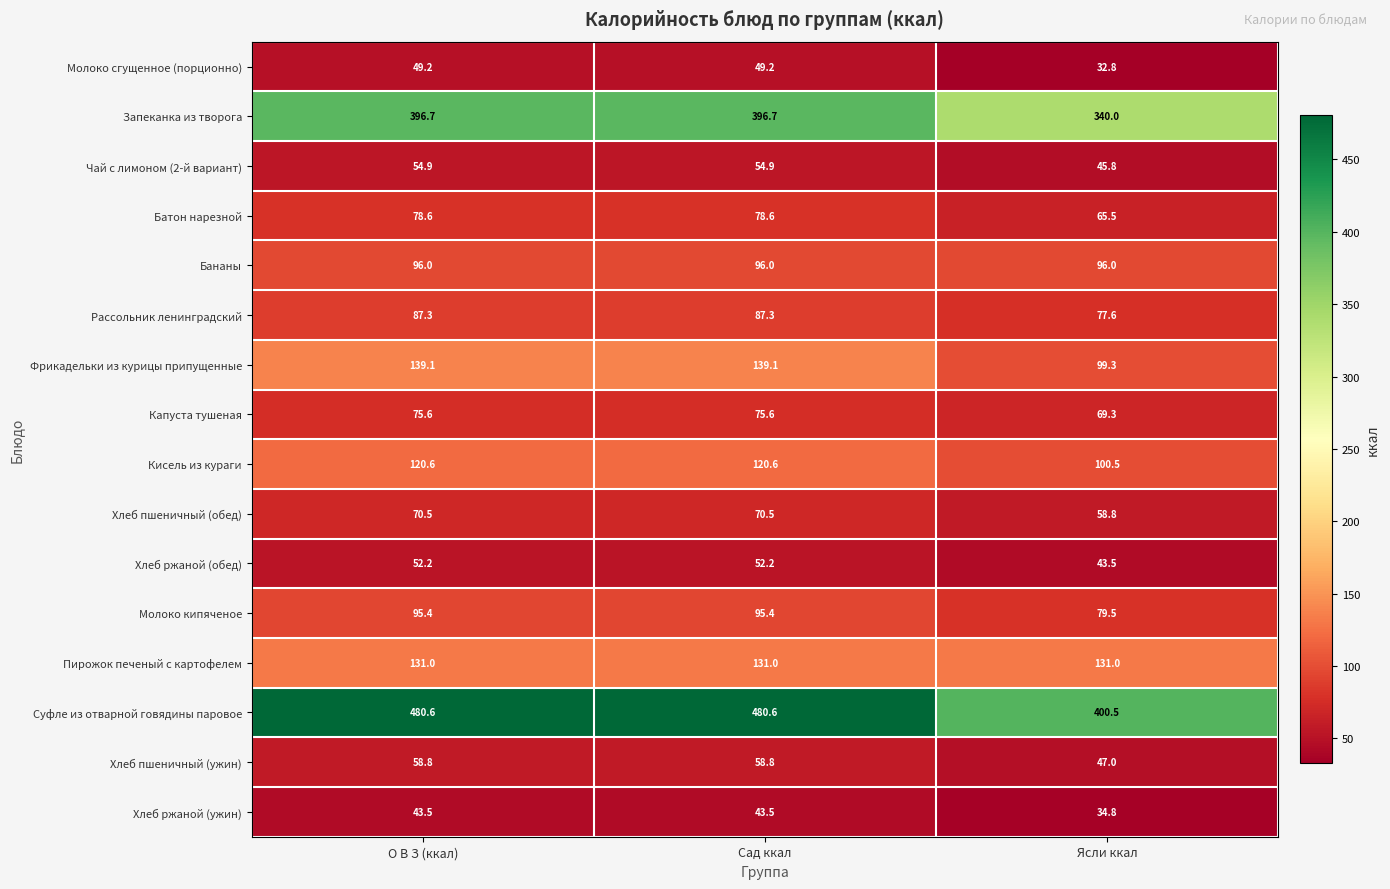

The value of Хлеб пшеничный (ужин) at О В З (ккал) is 58.8. True or false?

True